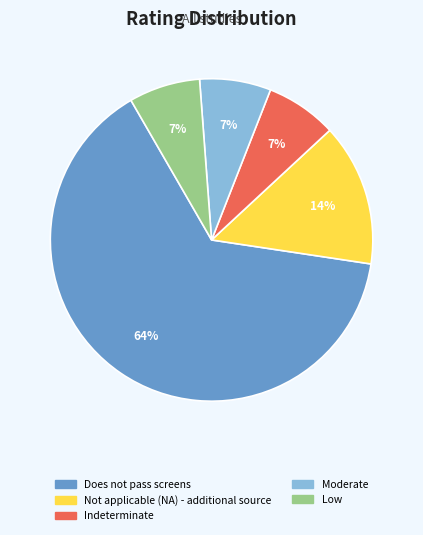

Which has a higher value, Not applicable (NA) - additional source or Moderate?

Not applicable (NA) - additional source